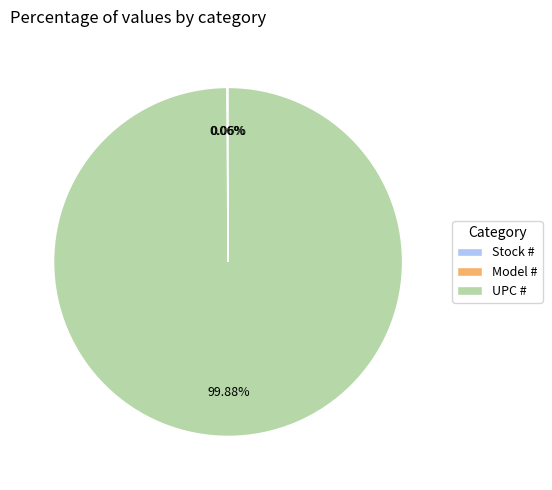

Does any single category account for the majority?

Yes